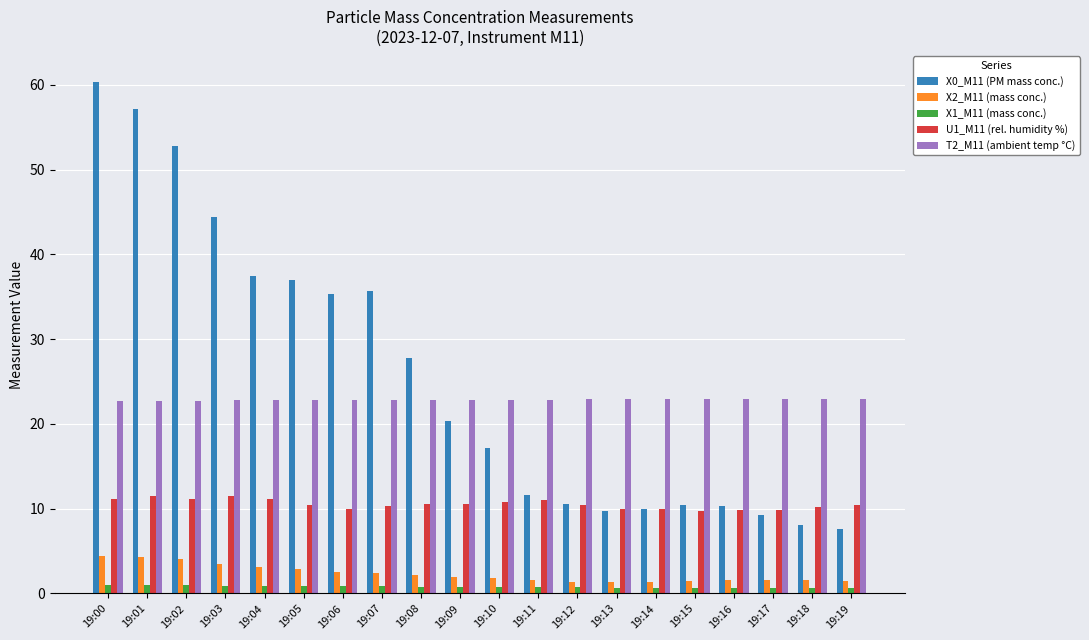

Rank the series by their maximum value, from lowest to highest.

X1_M11 (mass conc.), X2_M11 (mass conc.), U1_M11 (rel. humidity %), T2_M11 (ambient temp °C), X0_M11 (PM mass conc.)